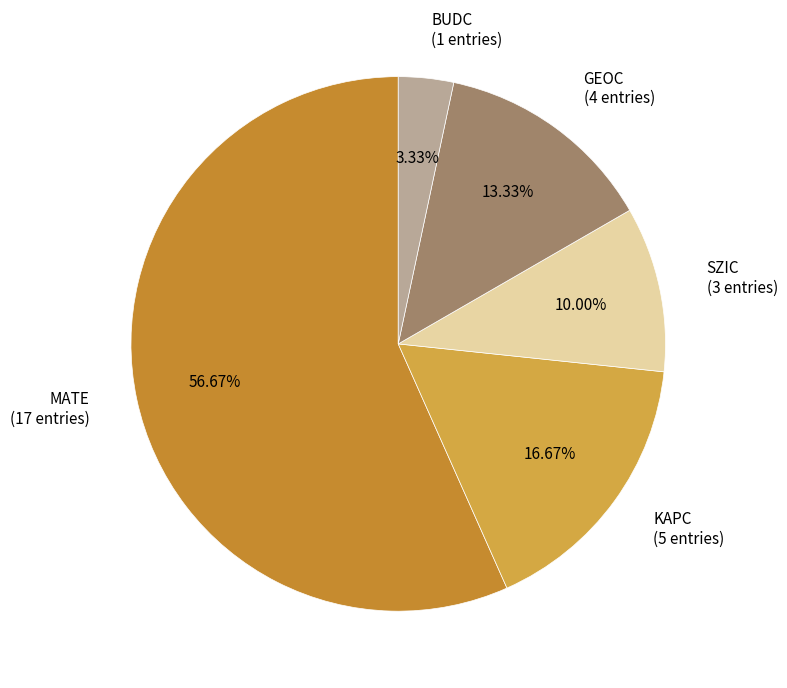

To the nearest percent, what percentage of the pie is KAPC?

17%